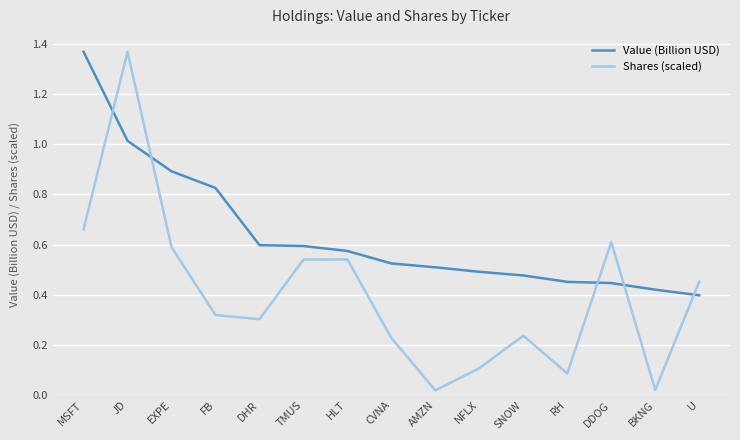

What is the difference between the maximum and minimum values in the Value (Billion USD) series?

1.0